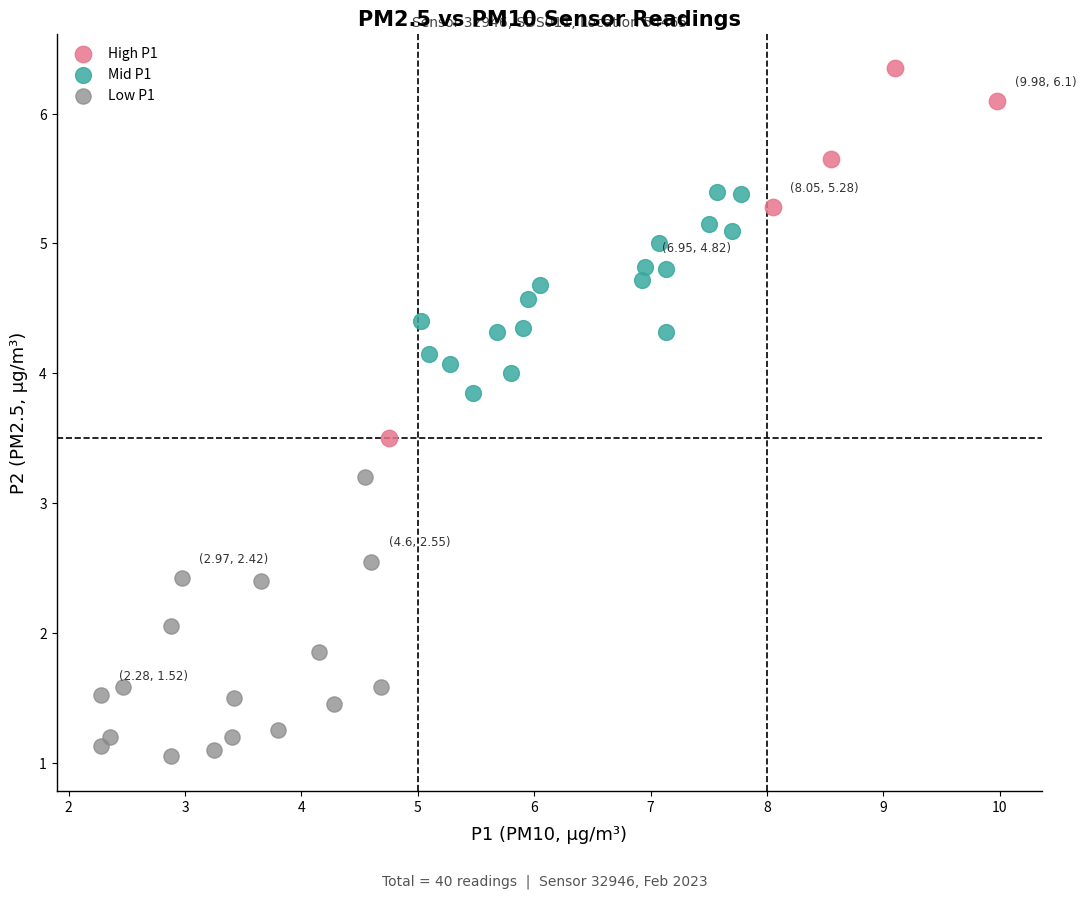

Which series contains the highest Y value?

High P1